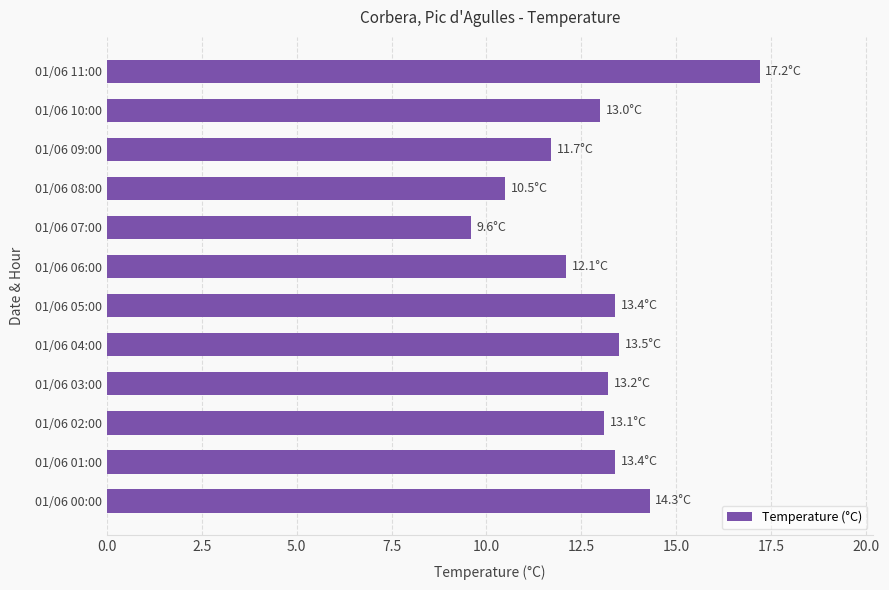

The chart shows a value of 10.5 at 01/06 08:00. True or false?

True